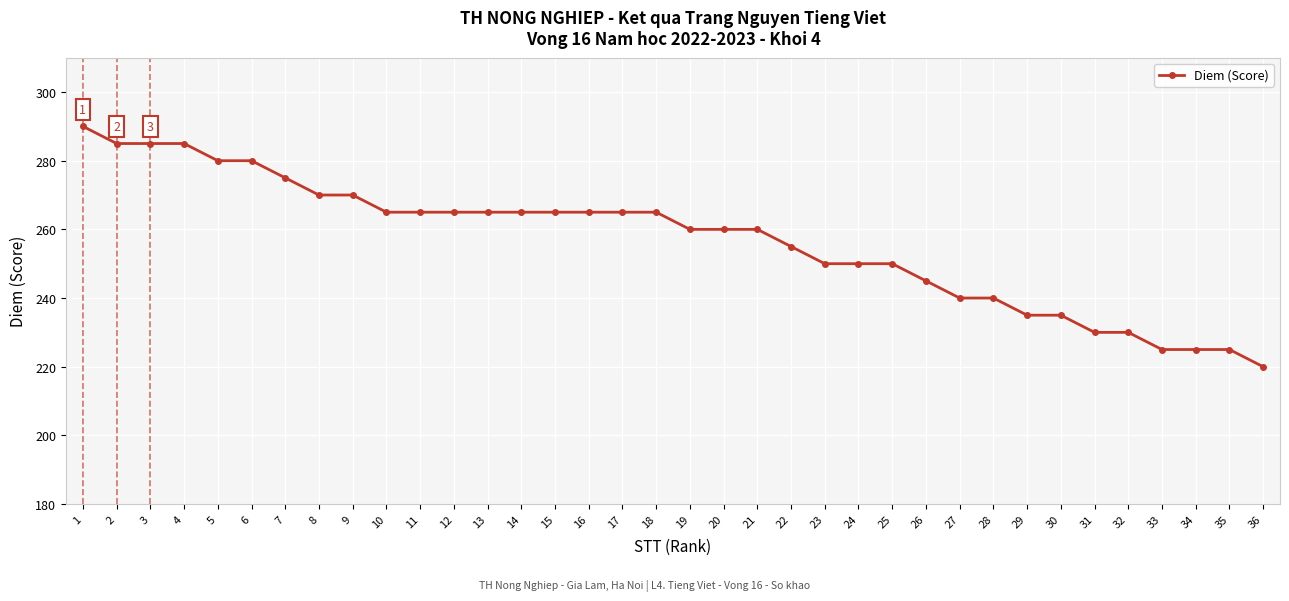

Is it true that the value at 26 is 80?

False